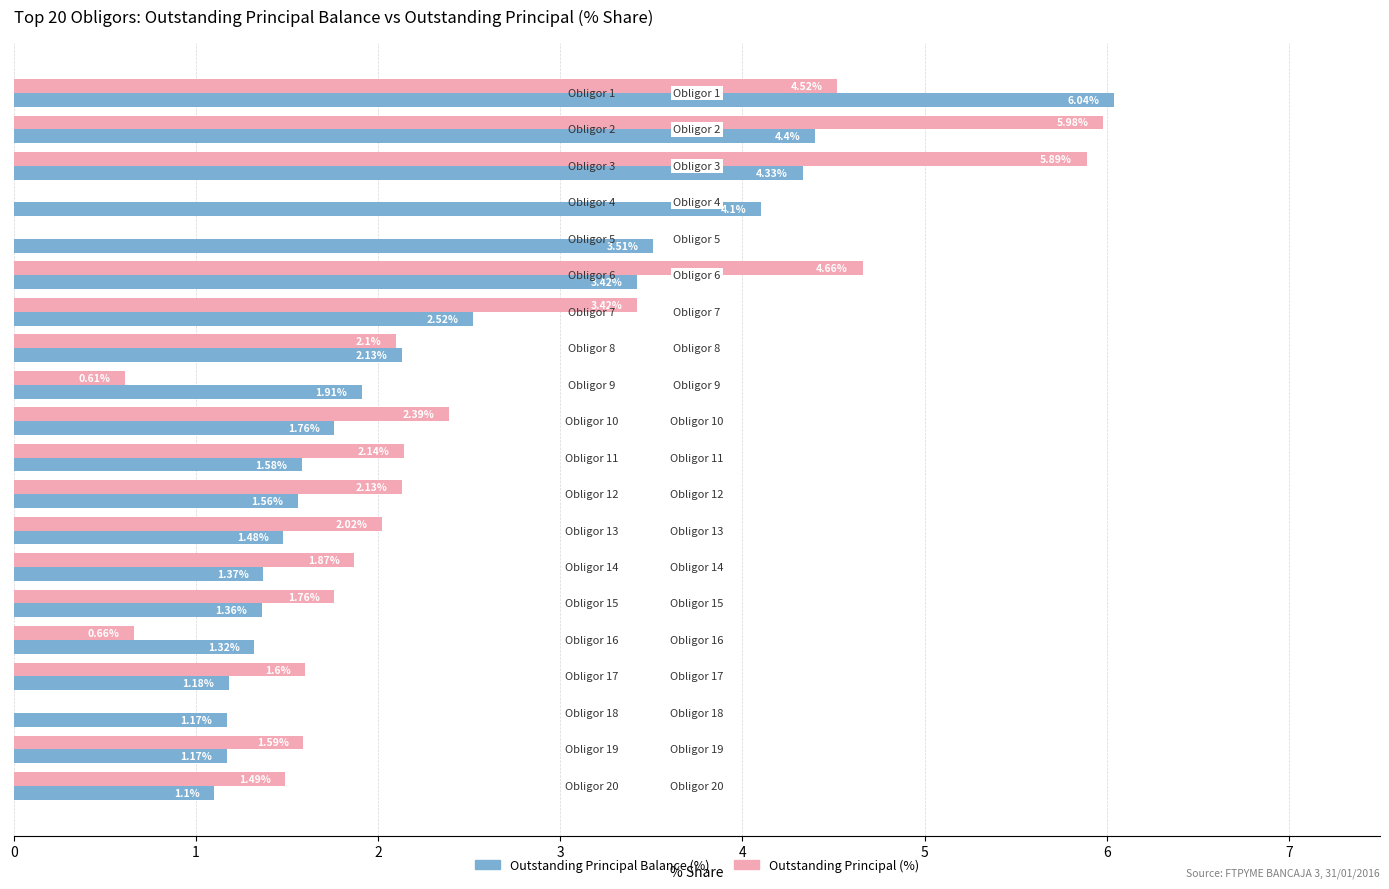

Which series has the largest total across all categories?

Outstanding Principal Balance (%)